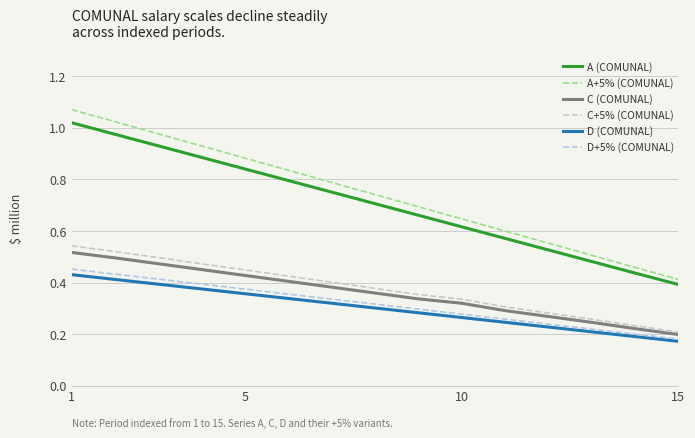

How many lines are shown in the chart?

6